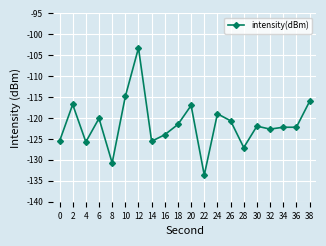

How many lines are shown in the chart?

1